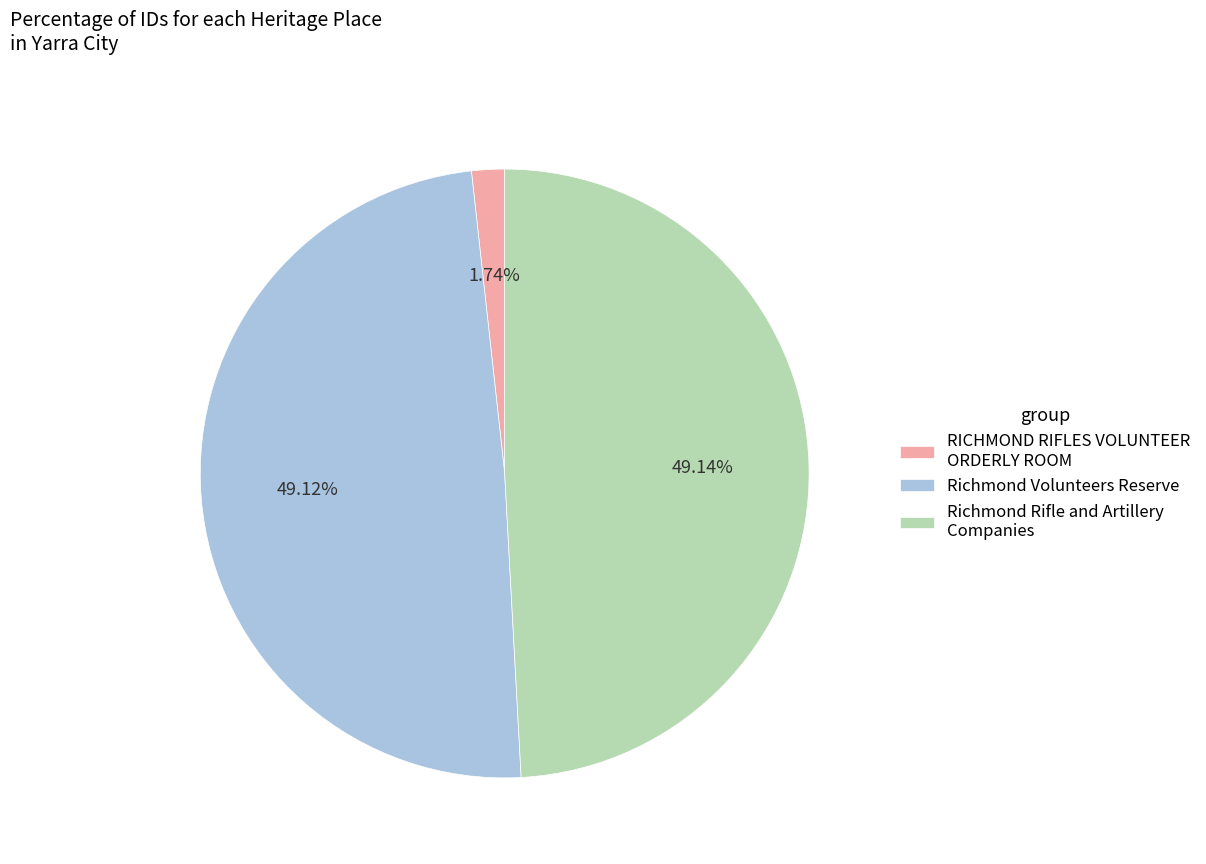

Count the number of slices in the pie.

3